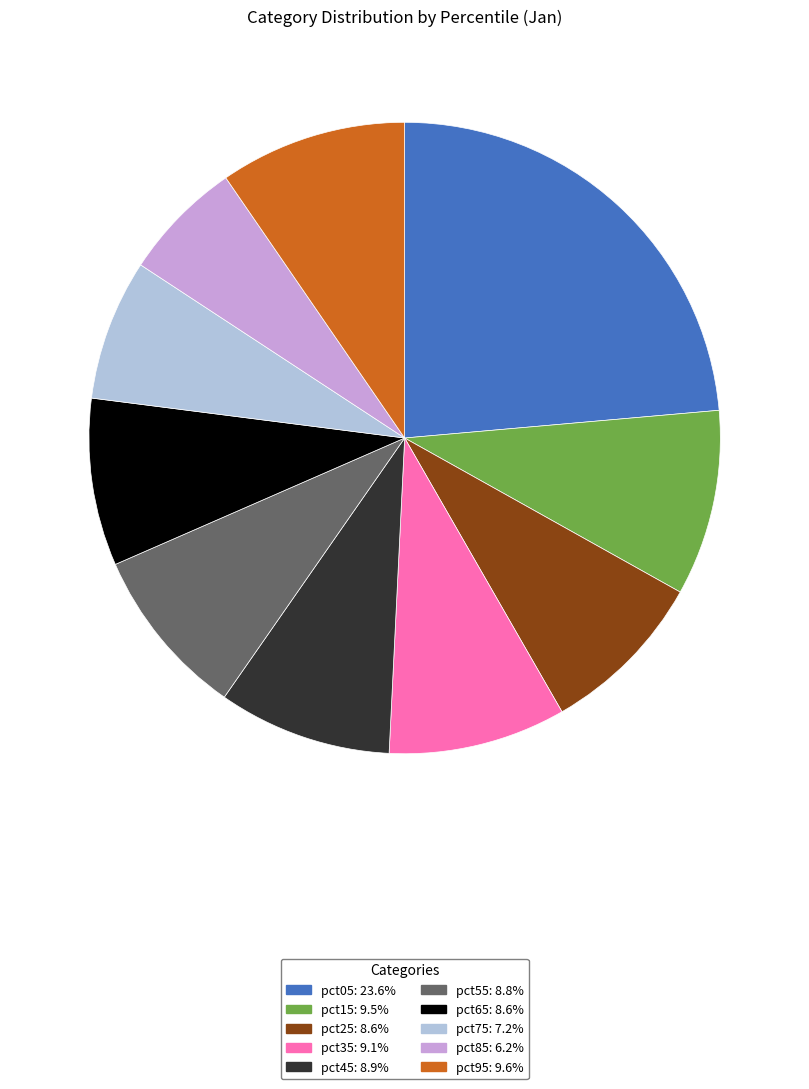

True or false: pct45 accounts for 9% of the total.

True